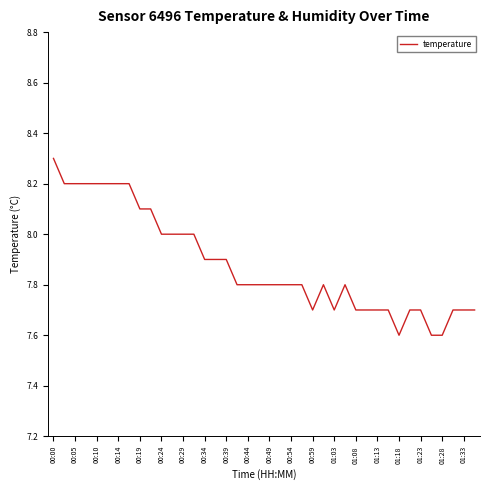

What is the difference between the maximum and minimum values?

0.7